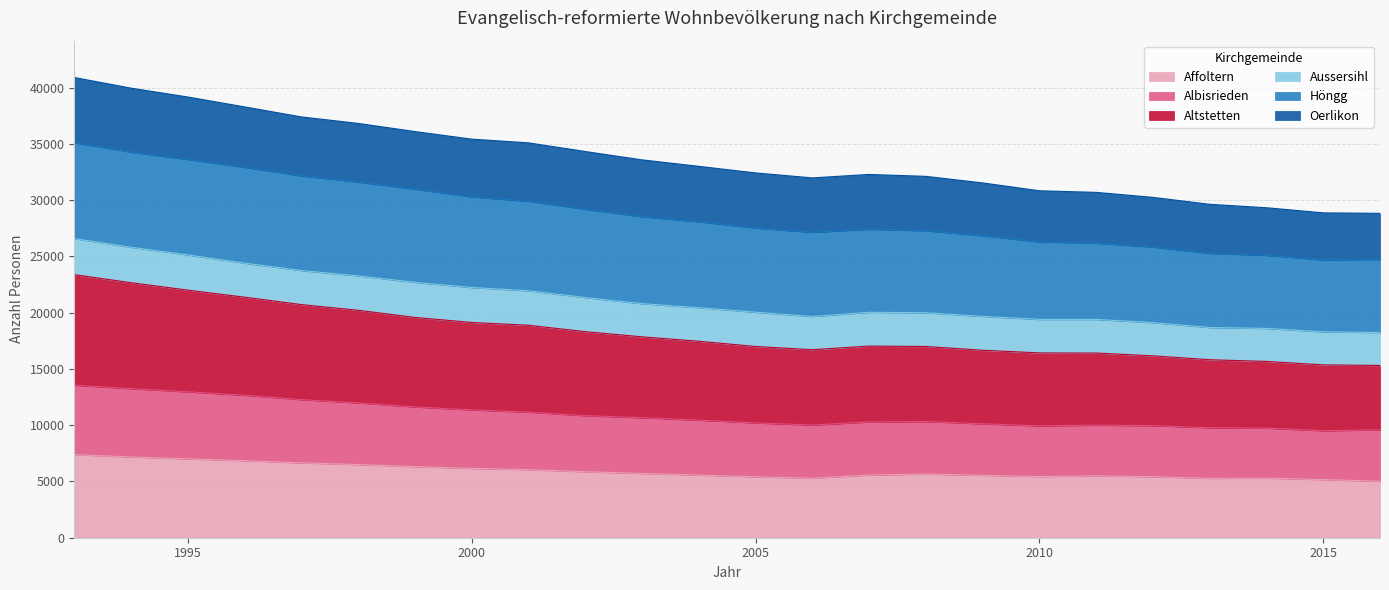

True or false: Altstetten and Affoltern cross at least once.

False